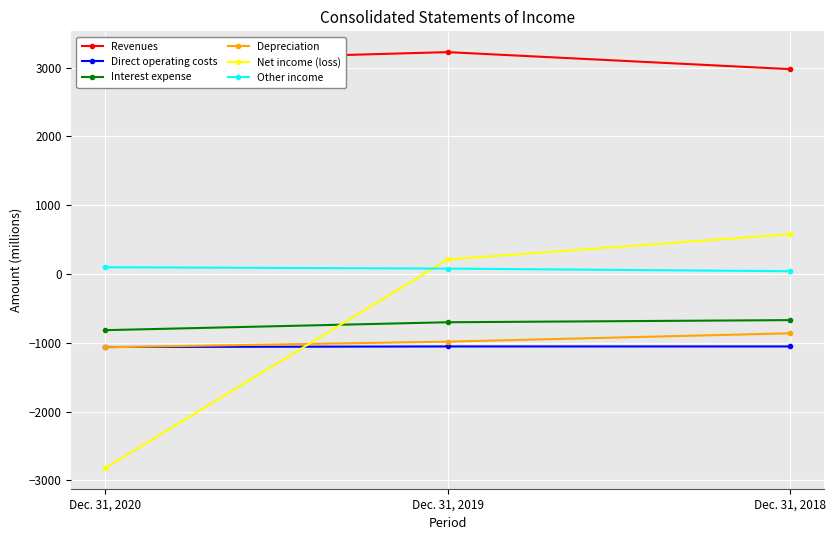

At how many categories does at least one series exceed 333?

3